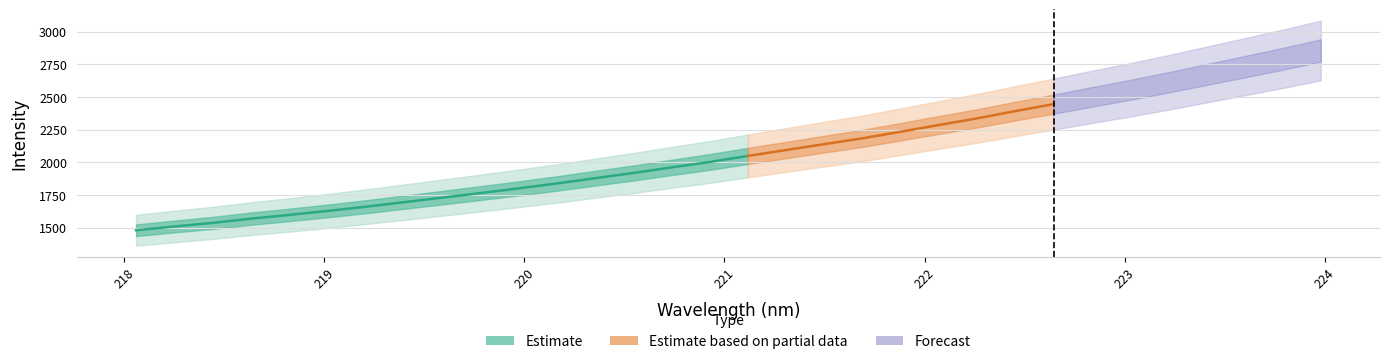

What is the average value?

2077.5